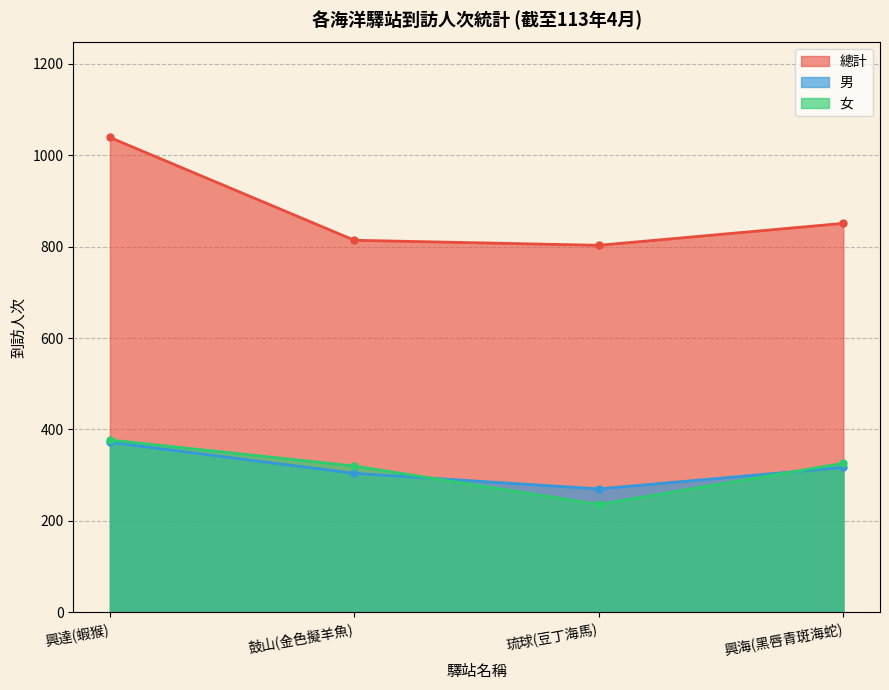

True or false: 男 has a value of 270 at 琉球(豆丁海馬).

True